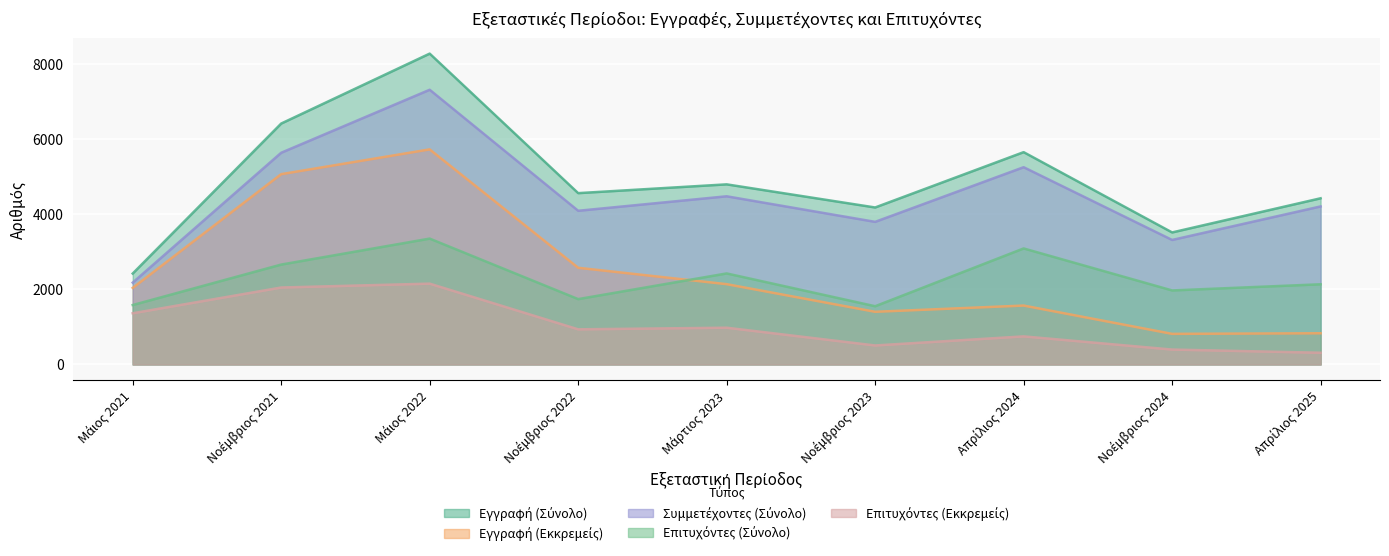

Does the chart display data point markers on the line(s)?

No